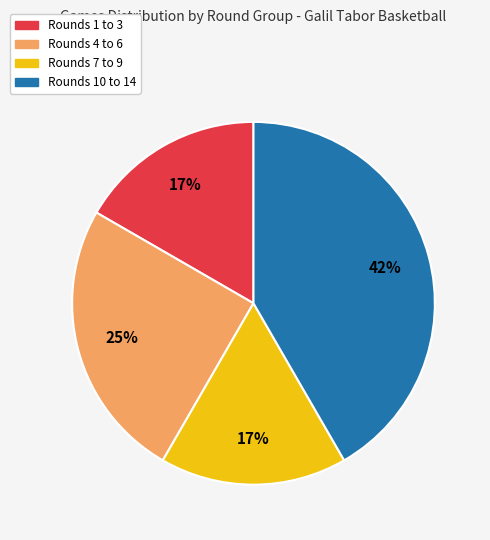

How many slices are in this pie chart?

4